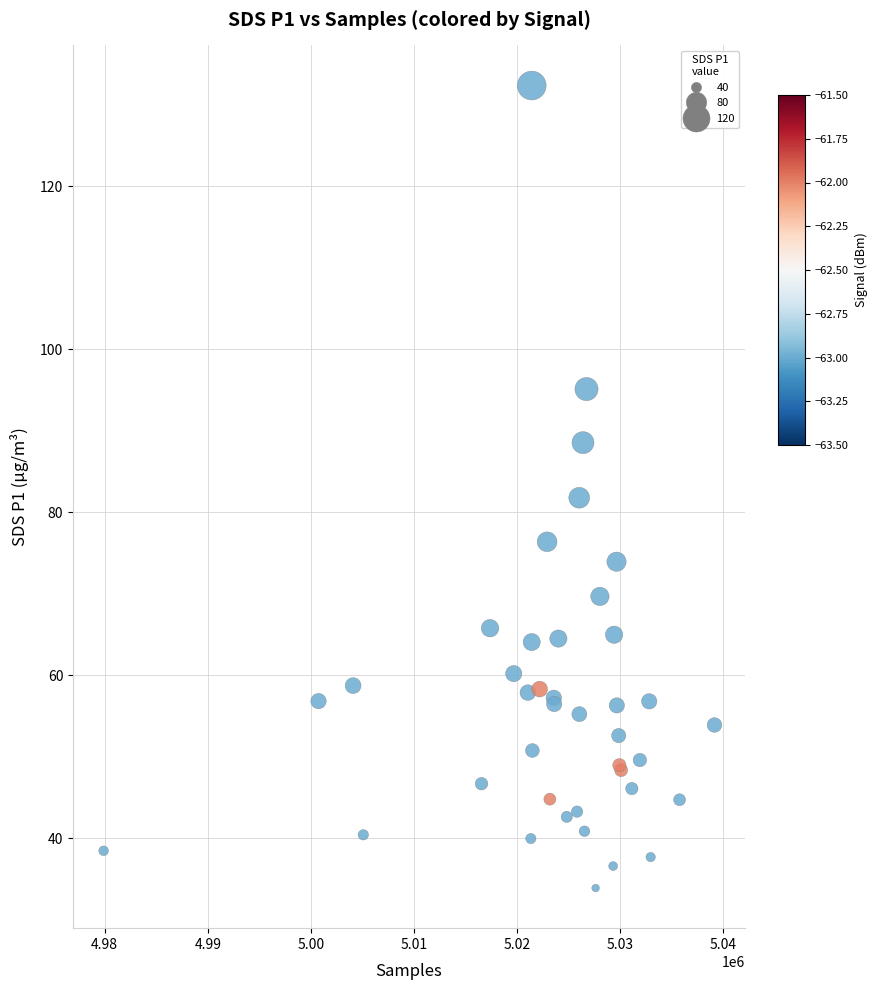

What Y value in the scatter plot is closest to 83?

81.8